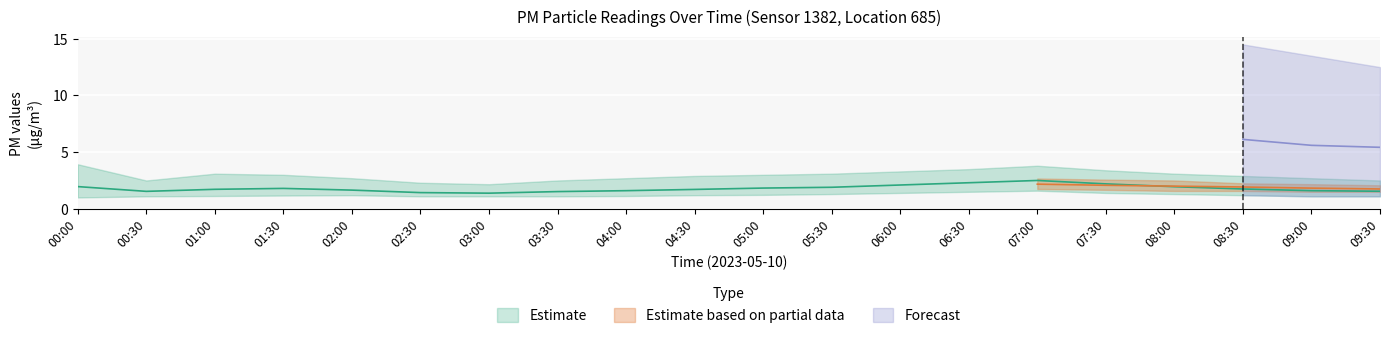

In P2_lower, how many points are higher than both neighbors (excluding endpoints)?

1